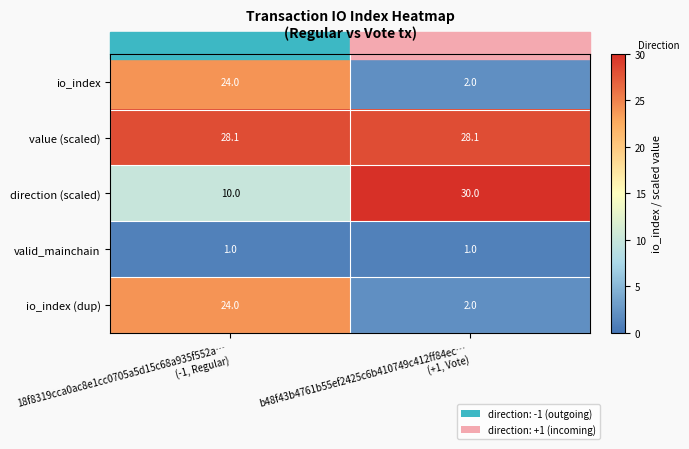

At which category is the sum across all series the highest?

18f8319cca0ac8e1cc0705a5d15c68a935f552a…
(-1, Regular)